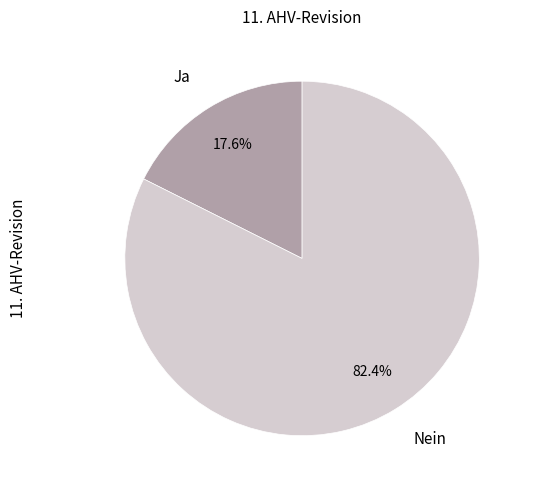

How much of the chart is everything except Nein?

17.6%